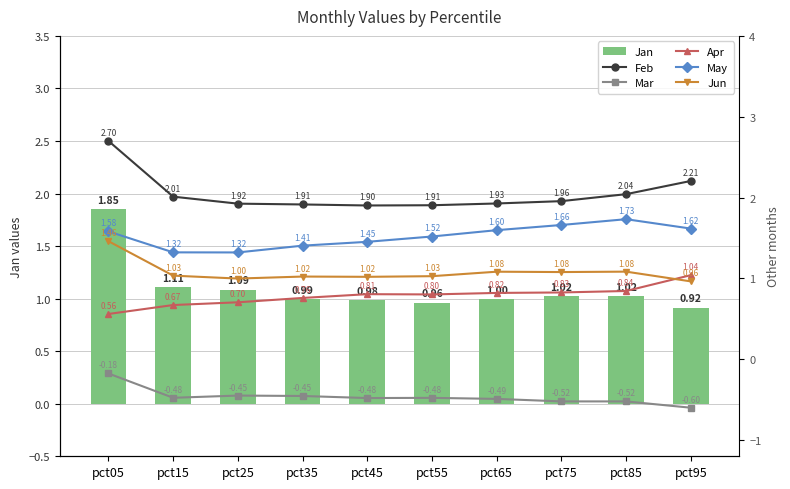

Reading left to right, transcribe all the data shown in this chart.

Jan: pct05=1.9	pct15=1.1	pct25=1.1	pct35=1.0	pct45=1.0	pct55=1.0	pct65=1.0	pct75=1.0	pct85=1.0	pct95=0.9
Feb: pct05=2.7	pct15=2.0	pct25=1.9	pct35=1.9	pct45=1.9	pct55=1.9	pct65=1.9	pct75=2.0	pct85=2.0	pct95=2.2
Mar: pct05=-0.2	pct15=-0.5	pct25=-0.4	pct35=-0.5	pct45=-0.5	pct55=-0.5	pct65=-0.5	pct75=-0.5	pct85=-0.5	pct95=-0.6
Apr: pct05=0.6	pct15=0.7	pct25=0.7	pct35=0.8	pct45=0.8	pct55=0.8	pct65=0.8	pct75=0.8	pct85=0.8	pct95=1.0
May: pct05=1.6	pct15=1.3	pct25=1.3	pct35=1.4	pct45=1.5	pct55=1.5	pct65=1.6	pct75=1.7	pct85=1.7	pct95=1.6
Jun: pct05=1.5	pct15=1.0	pct25=1.0	pct35=1.0	pct45=1.0	pct55=1.0	pct65=1.1	pct75=1.1	pct85=1.1	pct95=1.0